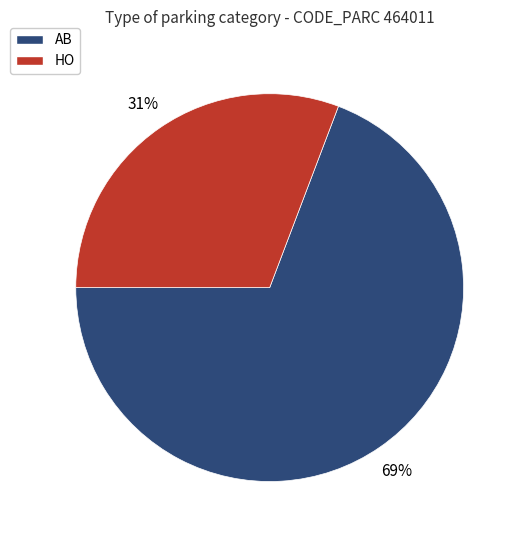

Do AB and HO together represent more than half of the pie?

Yes